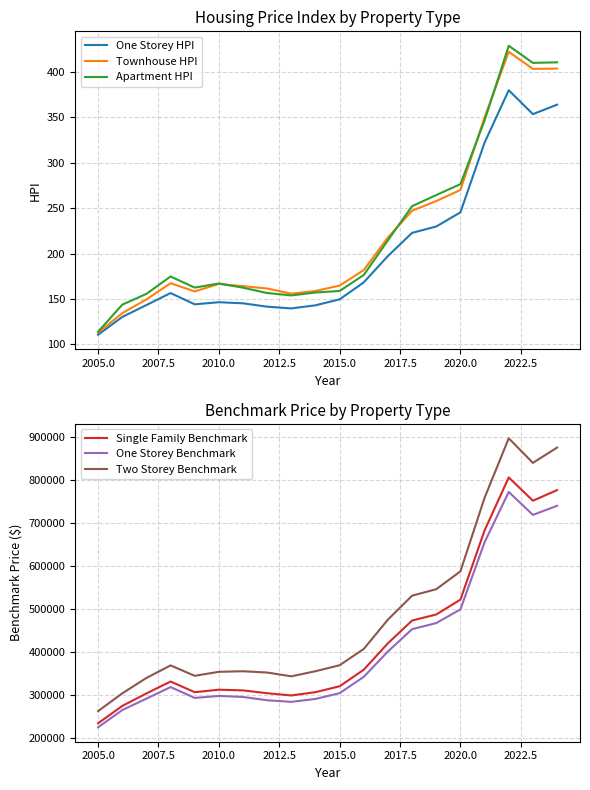

Is the value of One Storey HPI at 2010.0 greater than the value of Townhouse HPI at 2010.0?

No